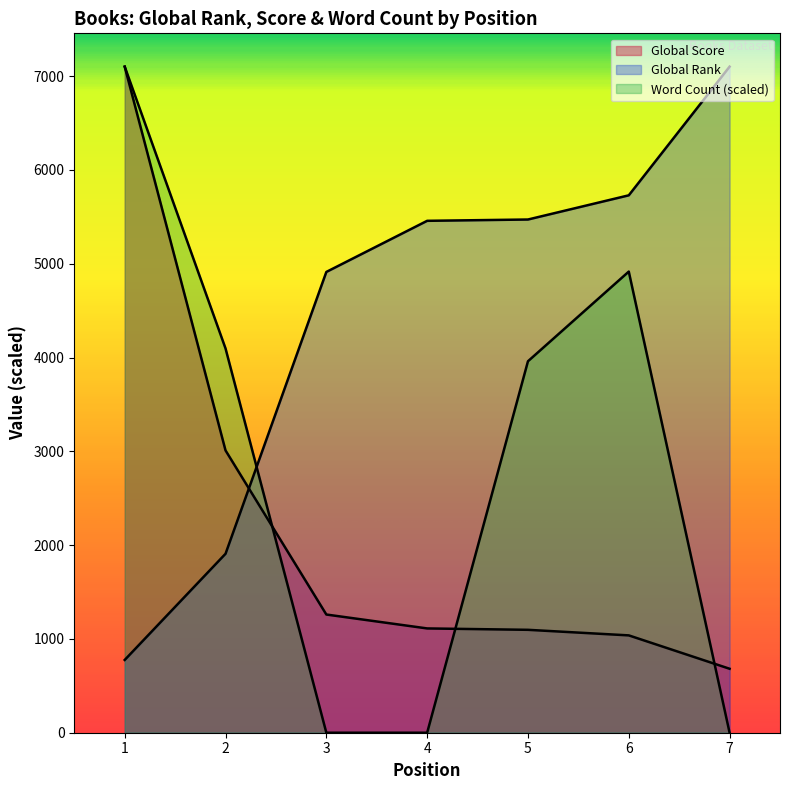

True or false: Global Rank and Global Score cross at least once.

True